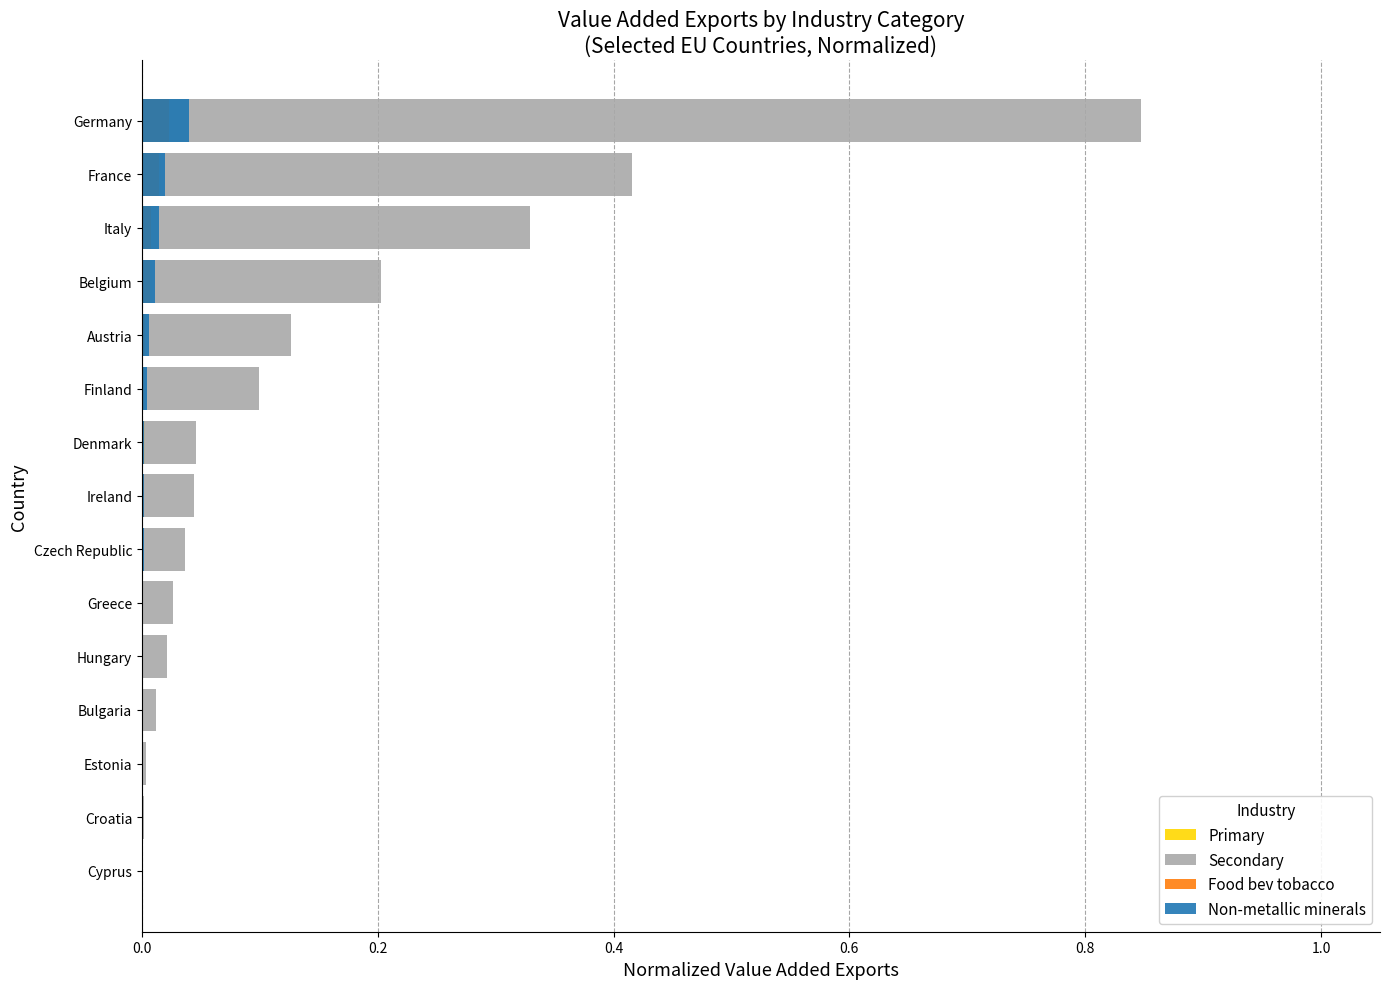

Reading left to right, transcribe all the data shown in this chart.

Primary: 0.0	0.0	0.0	0.0	0.0	0.0	0.0	0.0	0.0	0.0	0.0	0.0	0.0	0.0	0.0
Secondary: 0.0	0.0	0.0	0.0	0.0	0.0	0.0	0.0	0.0	0.1	0.1	0.2	0.3	0.4	0.8
Food bev tobacco: 0.0	0.0	0.0	0.0	0.0	0.0	0.0	0.0	0.0	0.0	0.0	0.0	0.0	0.0	0.0
Non-metallic minerals: 0.0	0.0	0.0	0.0	0.0	0.0	0.0	0.0	0.0	0.0	0.0	0.0	0.0	0.0	0.0